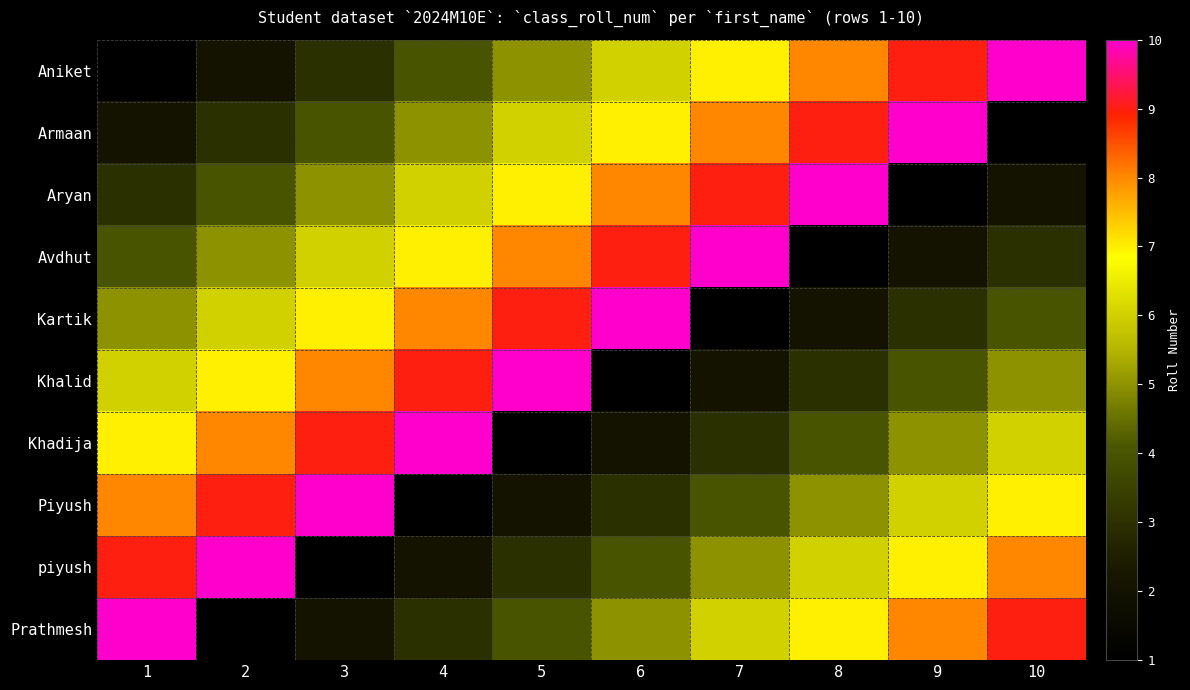

Rank the series by their maximum value, from lowest to highest.

Aniket, Armaan, Aryan, Avdhut, Kartik, Khalid, Khadija, Piyush, piyush, Prathmesh